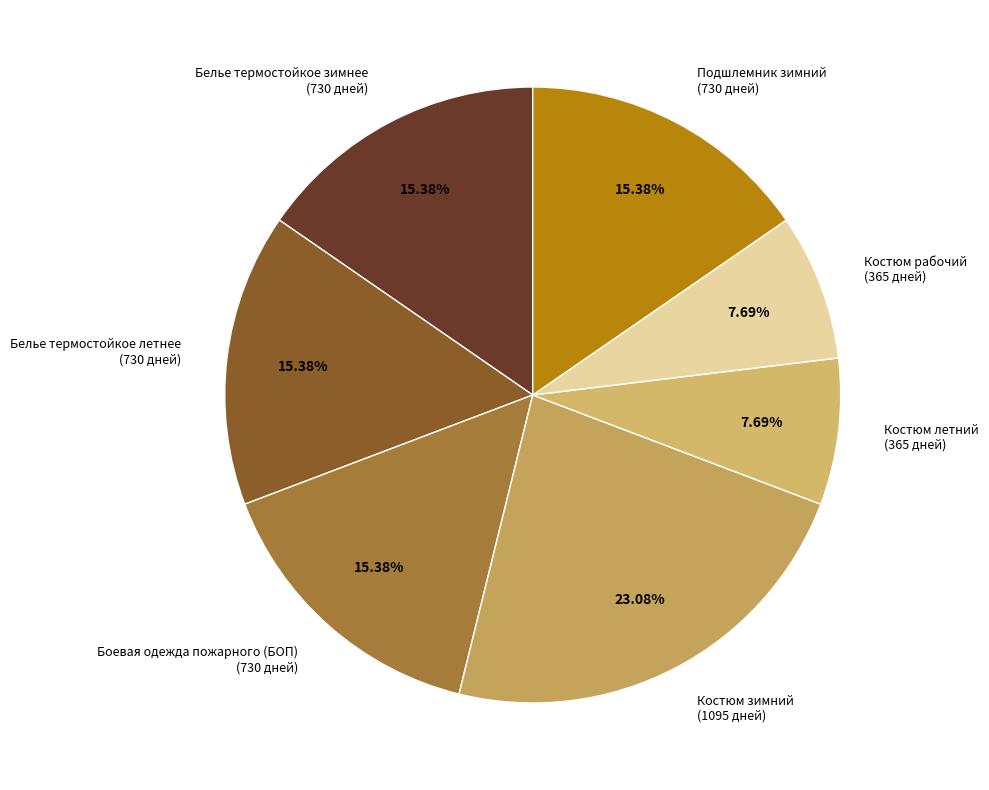

What is the total percentage of Подшлемник зимний and Костюм зимний?

38.5%